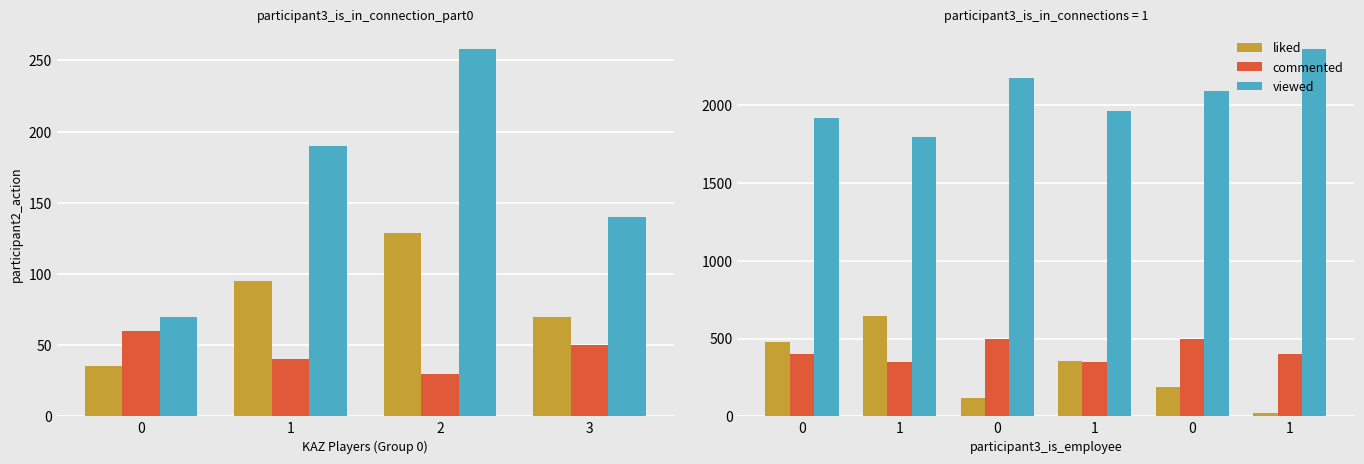

Count the number of categories in the chart.

10